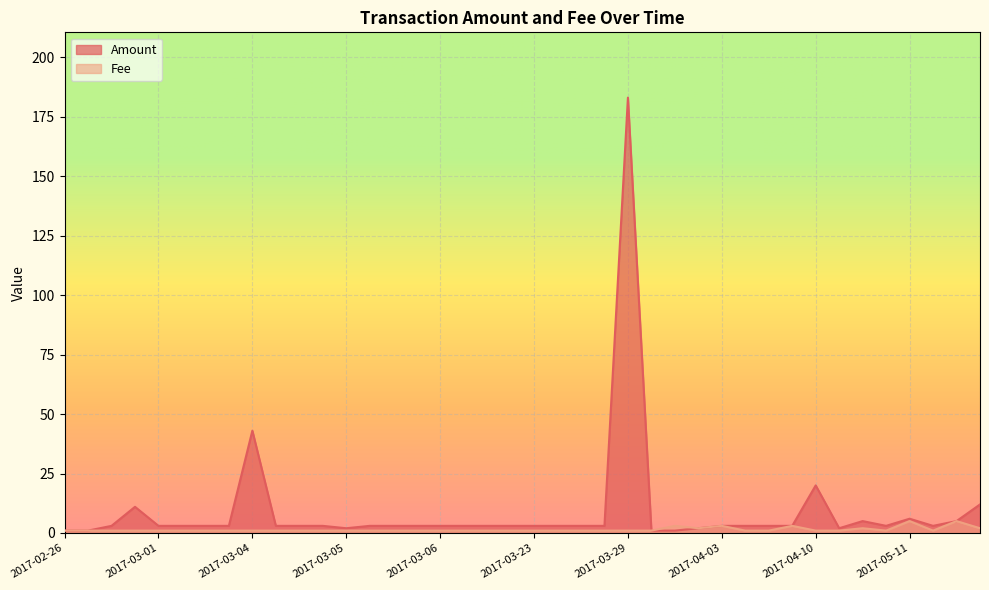

What is the approximate value of Fee at 2017-04-03?

3.0